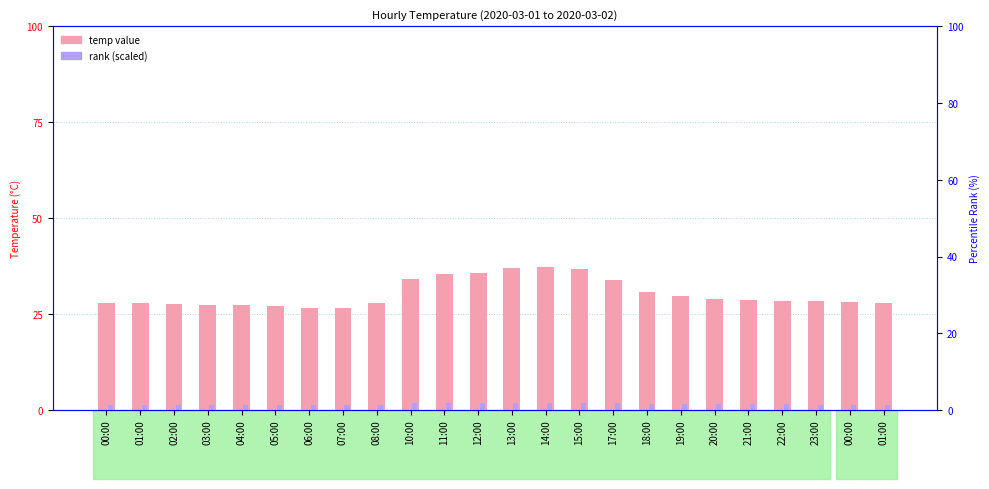

List the series in order of their overall mean, lowest first.

rank, temp